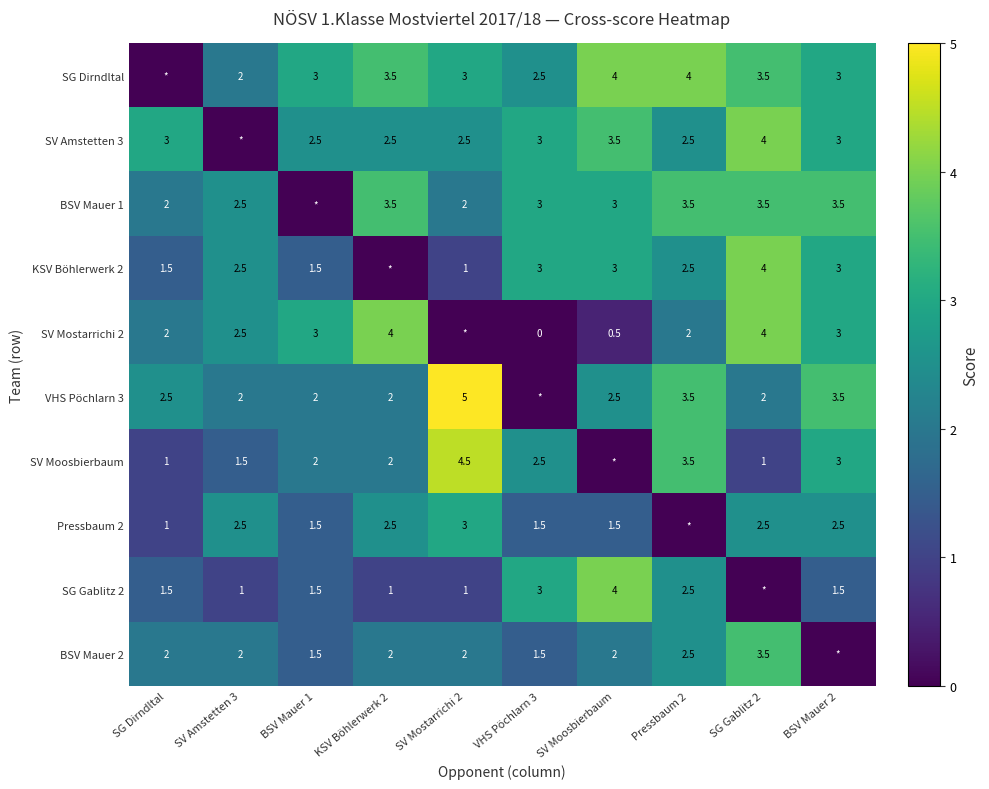

Is it true that SV Amstetten 3 equals 6.9 at SG Gablitz 2?

False